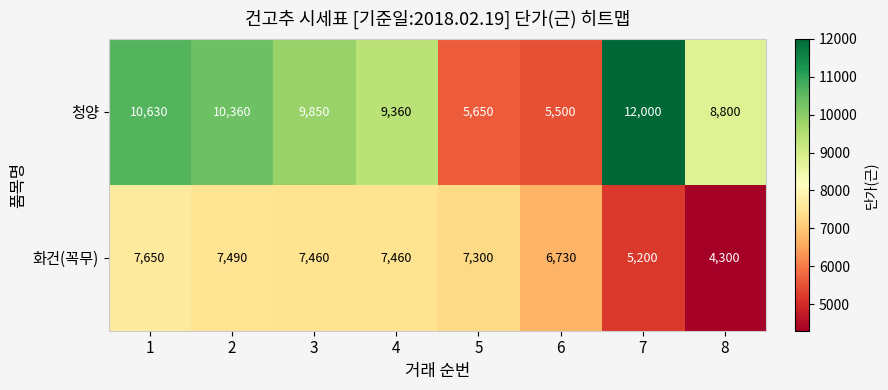

Which category has the highest value across all series?

7